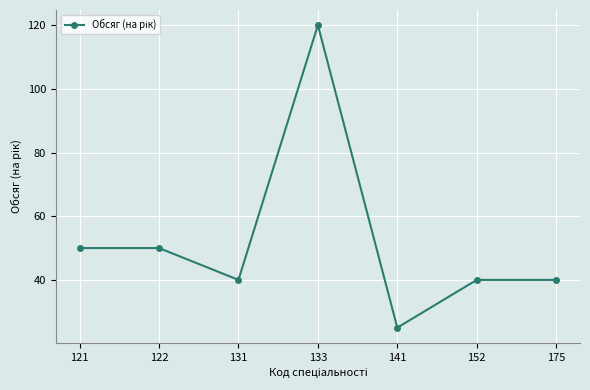

How many series are shown in this chart?

1